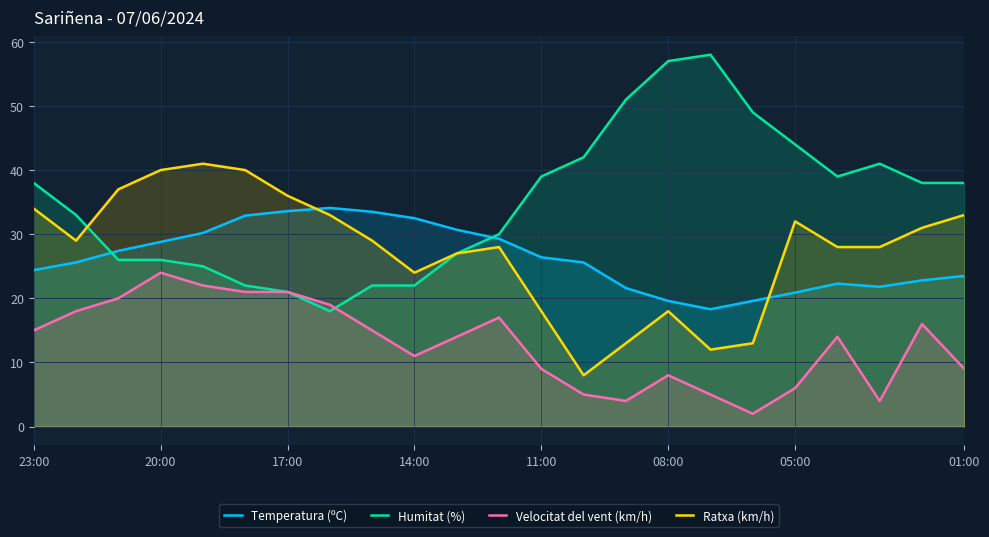

Where is Ratxa (km/h) nearest to the value 24?

14:00